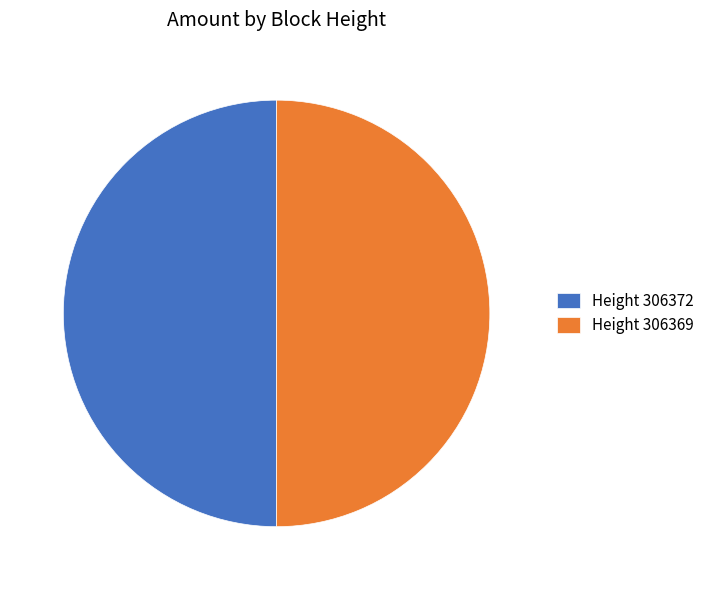

Is it true that Height 306369 is 50% of the pie?

True